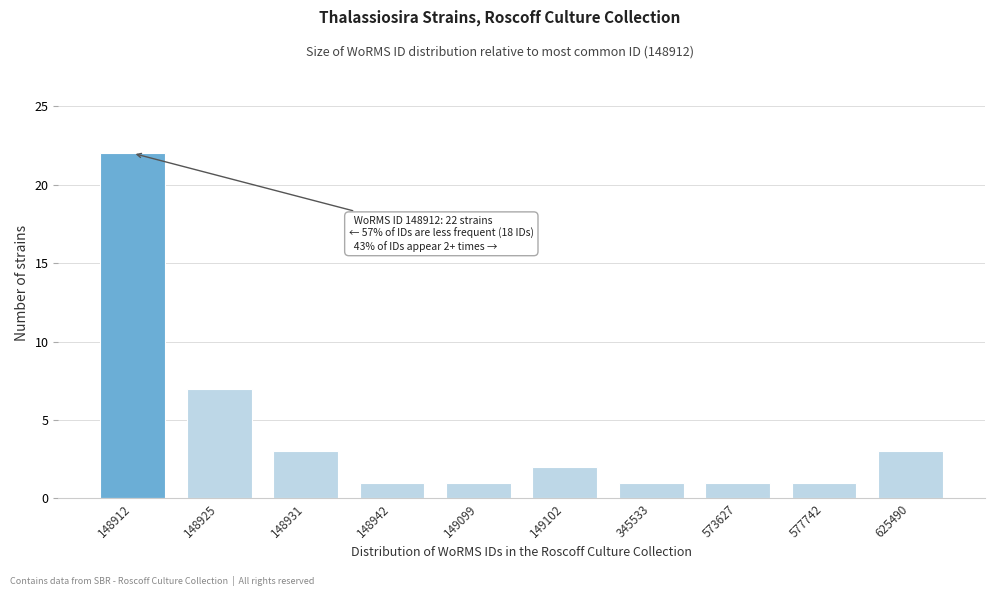

Reading right to left, what are all the values shown in this chart?

3	1	1	1	2	1	1	3	7	22